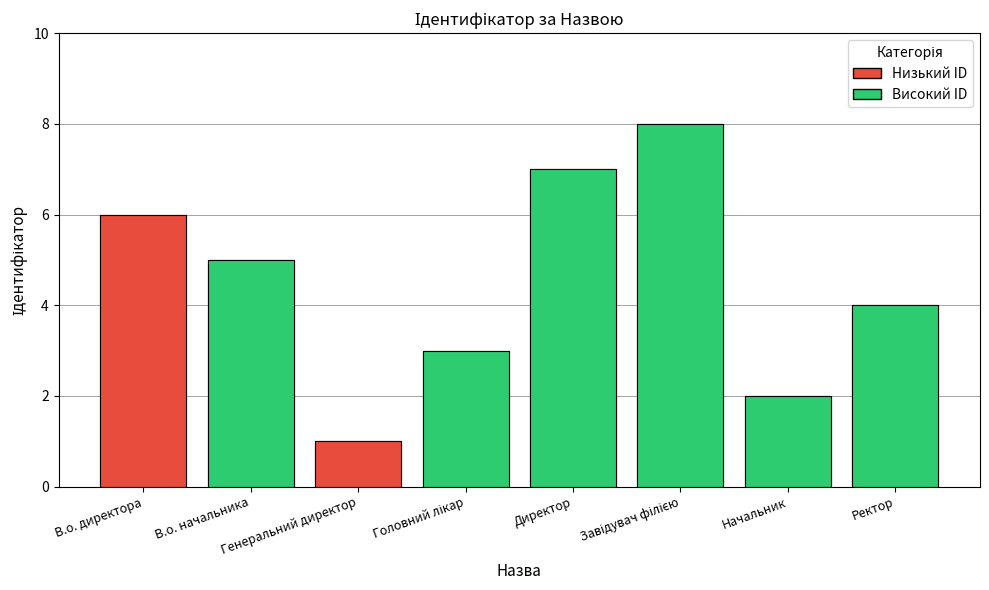

At which label does the data first exceed 5?

В.о. директора